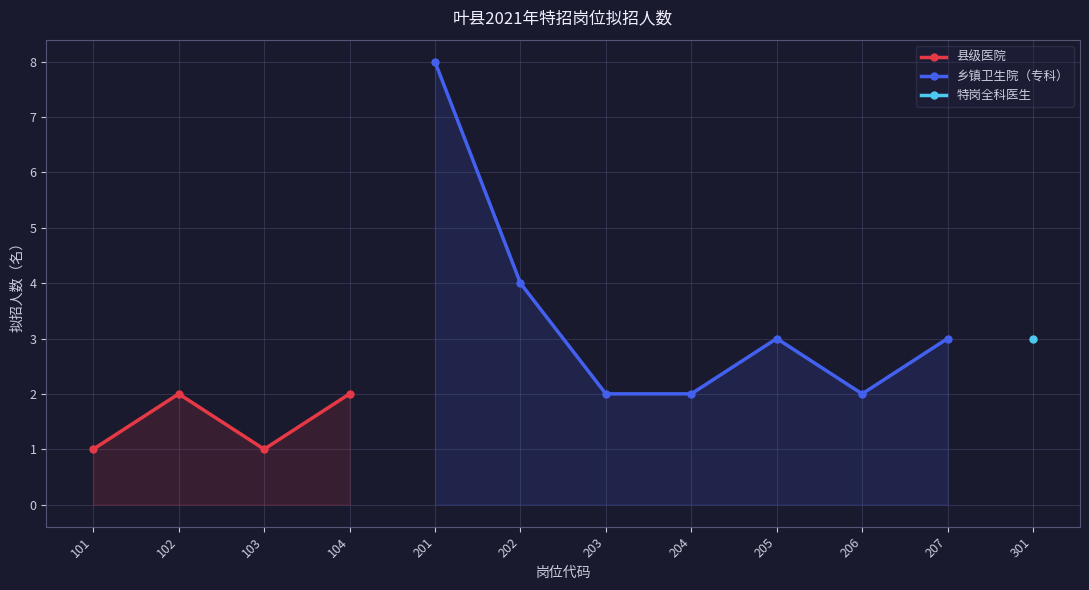

At which category does 县级医院 reach its first local valley?

103